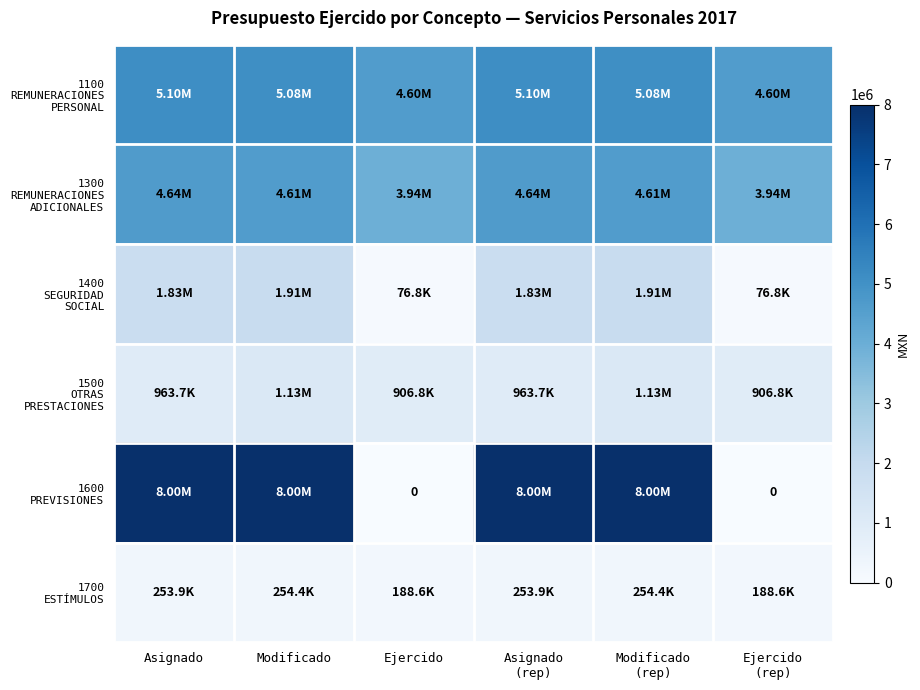

At which label is 1600 PREVISIONES closest to 4000000?

Asignado